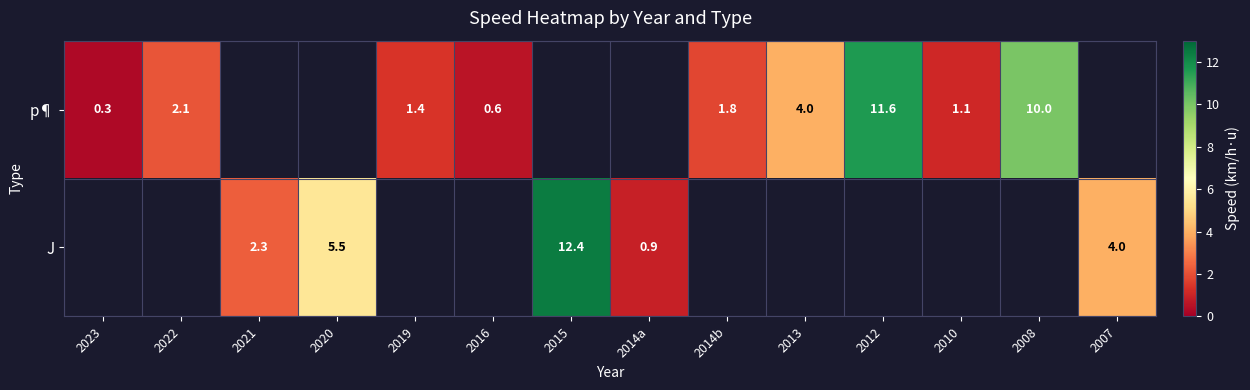

How many categories are shown in the chart?

14